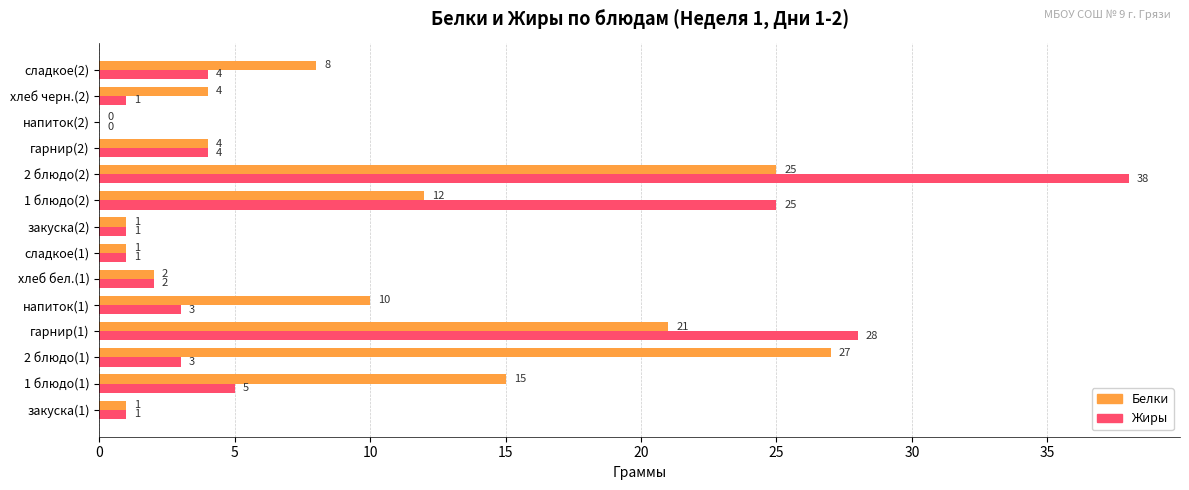

What is the maximum value shown in the chart?

38